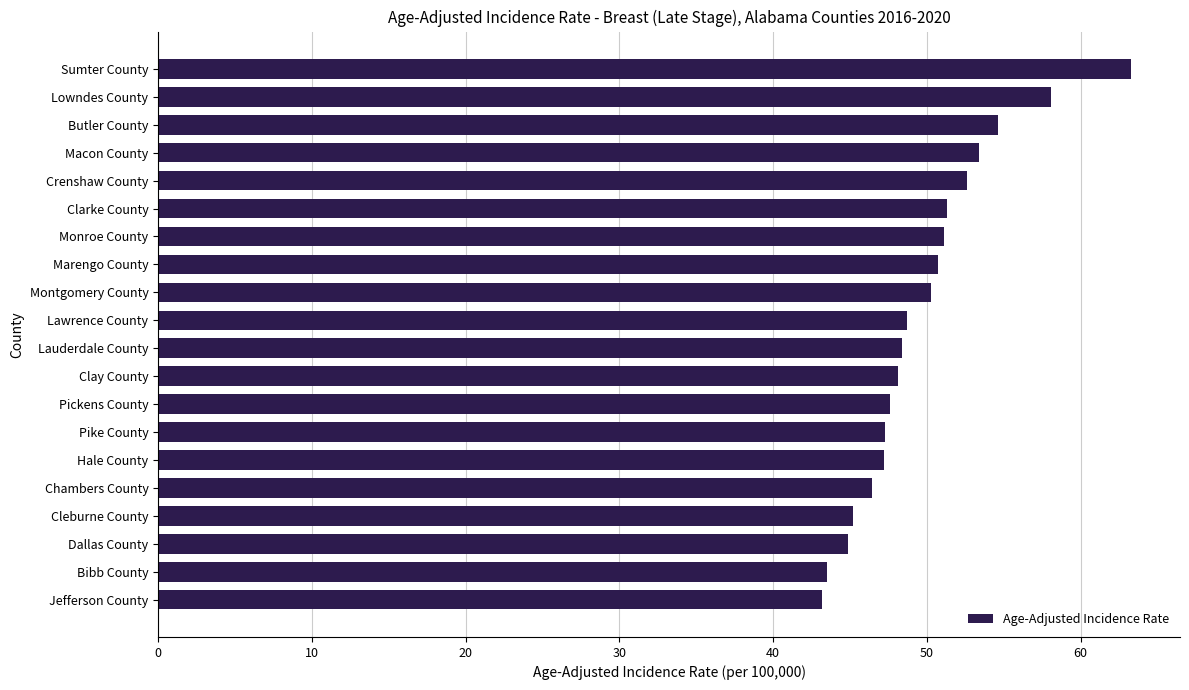

Which has a higher value, Bibb County or Monroe County?

Monroe County